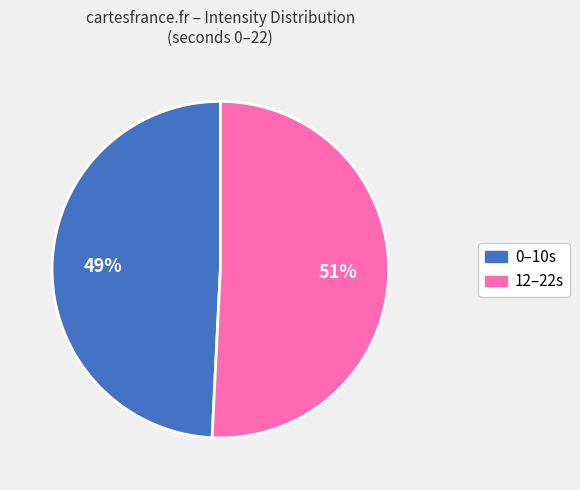

To the nearest percent, what is the difference between the largest and smallest slice percentages?

2%